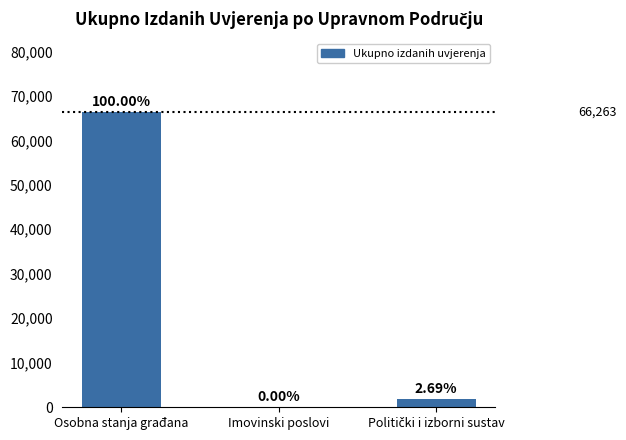

What is the difference between the values at Politički i izborni sustav and Imovinski poslovi?

1784